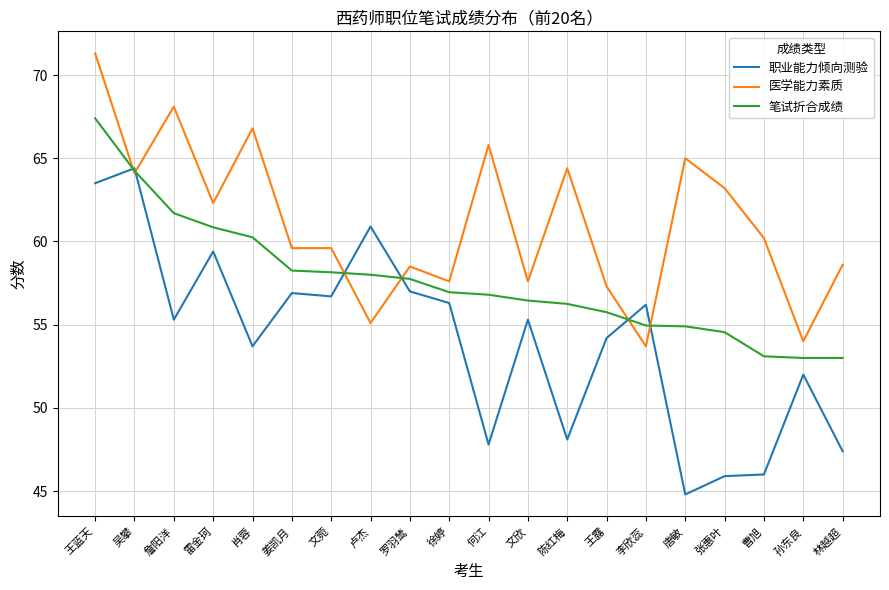

What is the difference between the 职业能力倾向测验 values at 文菀 and 何江?

8.9